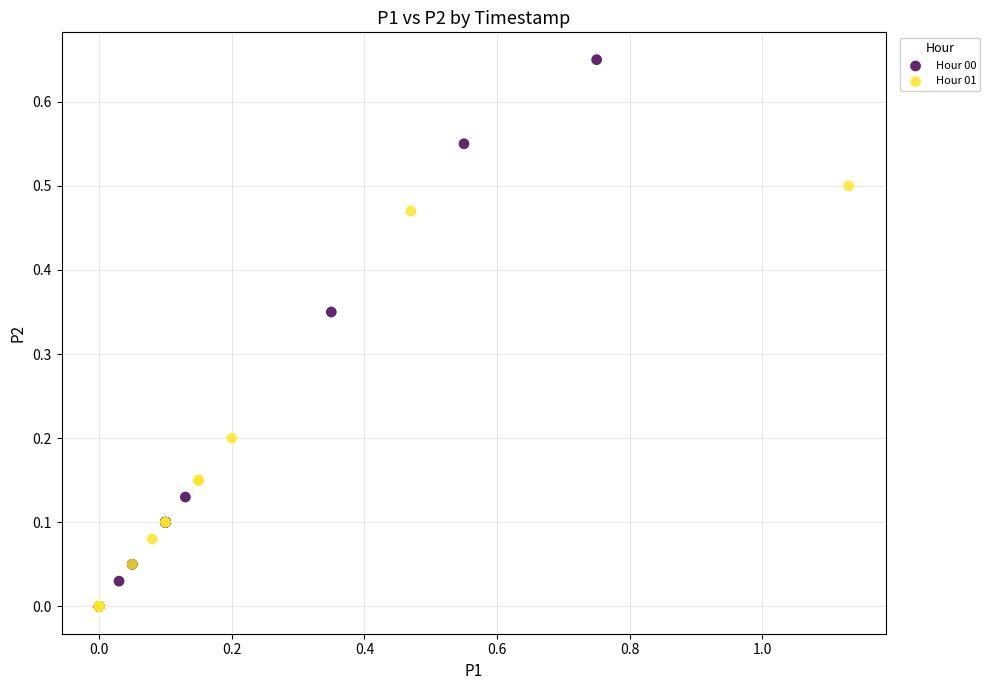

What are all the series names shown in the legend?

Hour 00, Hour 01